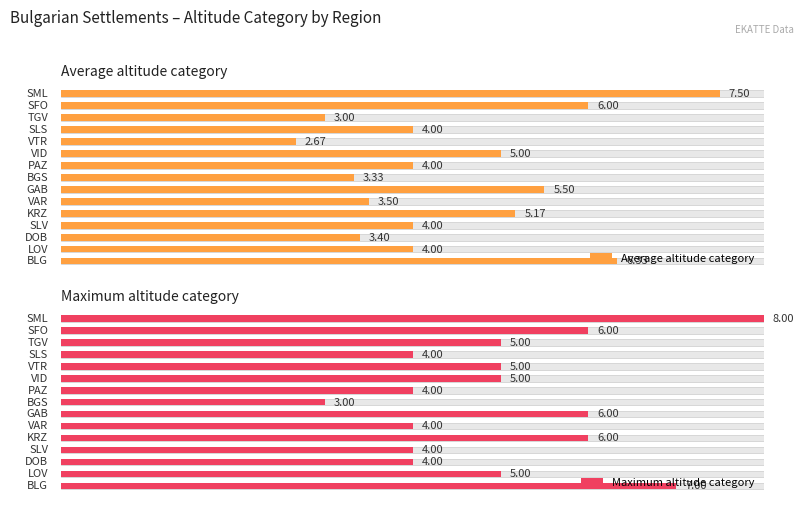

Reading right to left, what are all the values shown in this chart?

Average altitude category: 7.5	6.0	3.0	4.0	2.7	5.0	4.0	3.3	5.5	3.5	5.2	4.0	3.4	4.0	6.3
Maximum altitude category: 8.0	6.0	5.0	4.0	5.0	5.0	4.0	3.0	6.0	4.0	6.0	4.0	4.0	5.0	7.0